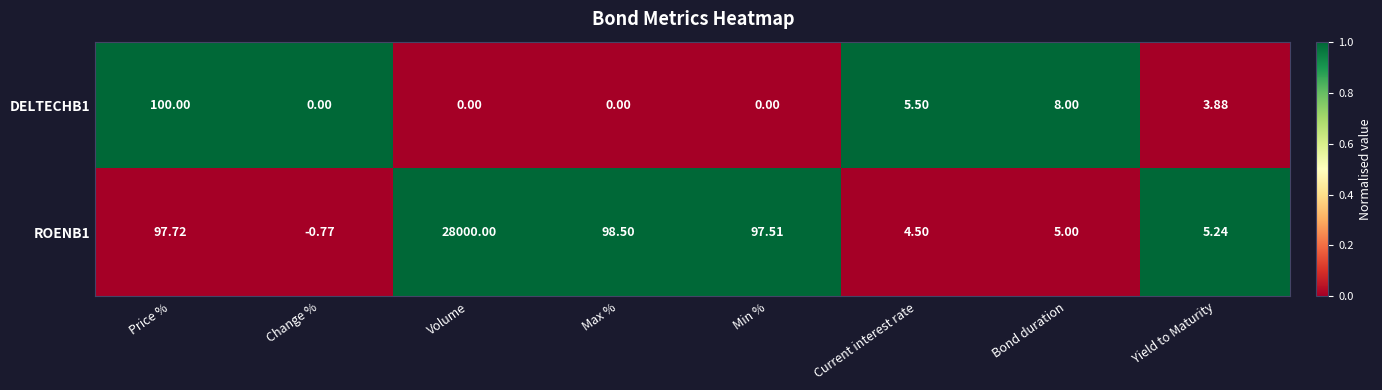

At which label does DELTECHB1 first exceed 3?

Price %